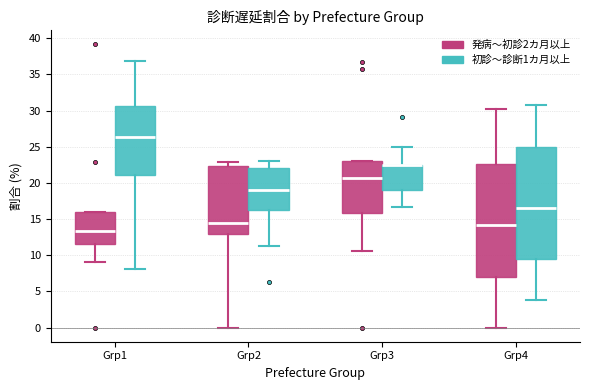

Where is the lower edge of the box for Grp3 (初診〜診断1カ月以上) on the y-axis? The values are not printed on the chart, so give them approximately, as read against the axis.

19.0